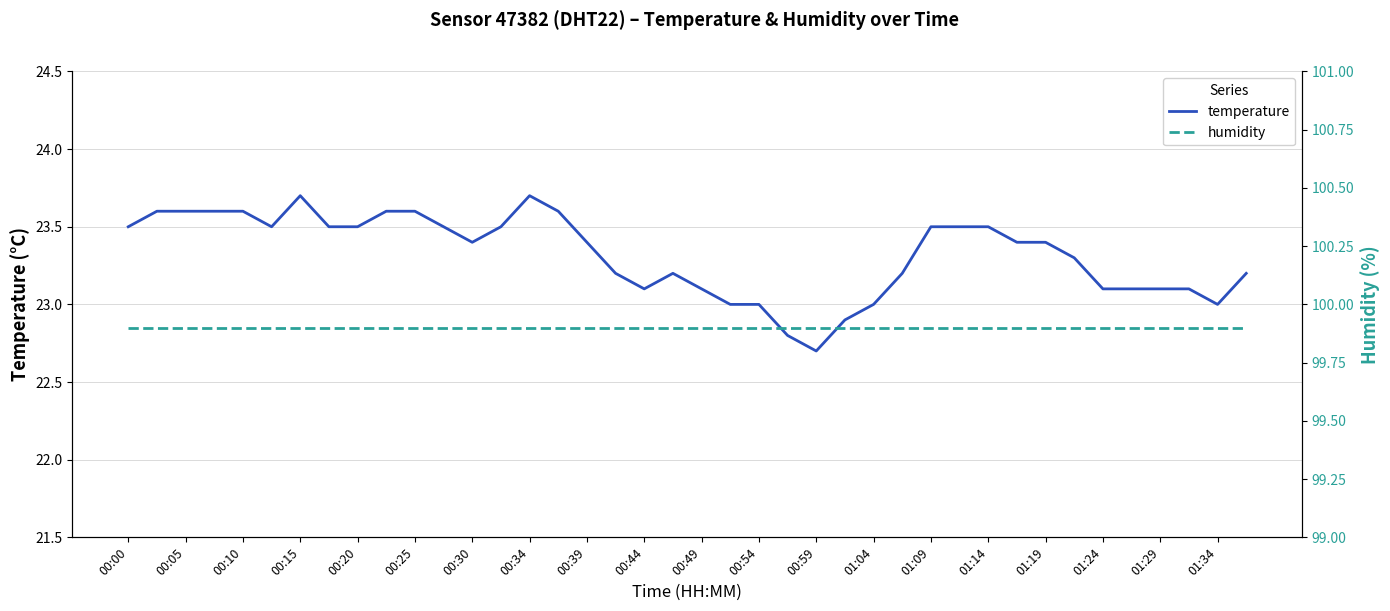

What is the maximum value for temperature?

23.7